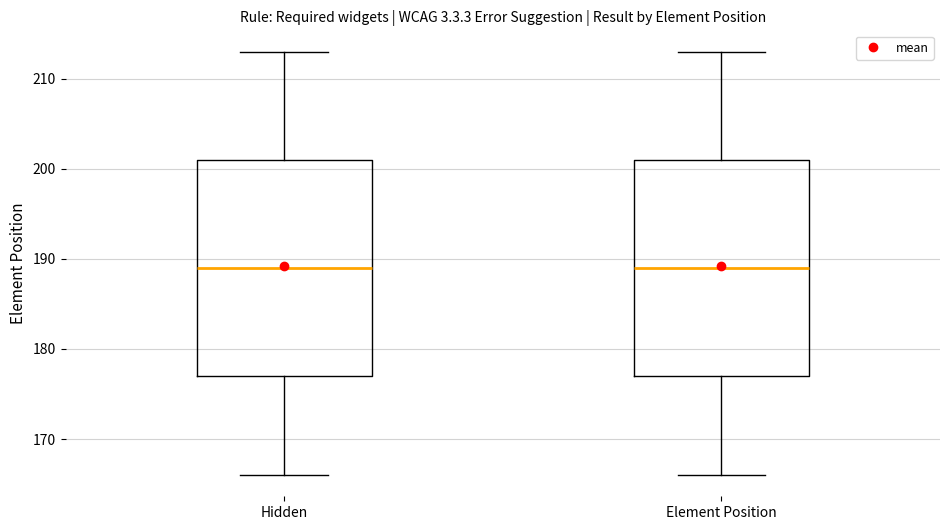

Reading left to right, transcribe this box plot: for each box, give where its median line is, the range the box spans, and where its two whiskers end, as read against the y-axis. The values are not printed on the chart, so give them approximately, as read against the axis.

Hidden: median 189, box 177 to 201, whiskers 166 to 213
Element Position: median 189, box 177 to 201, whiskers 166 to 213